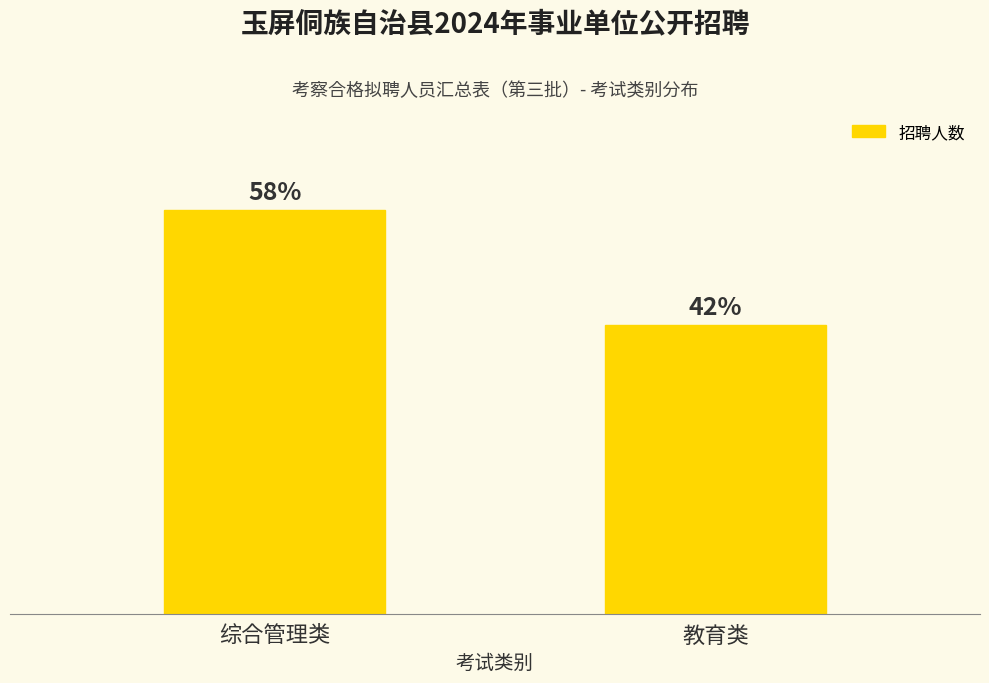

Read the value at 综合管理类.

7